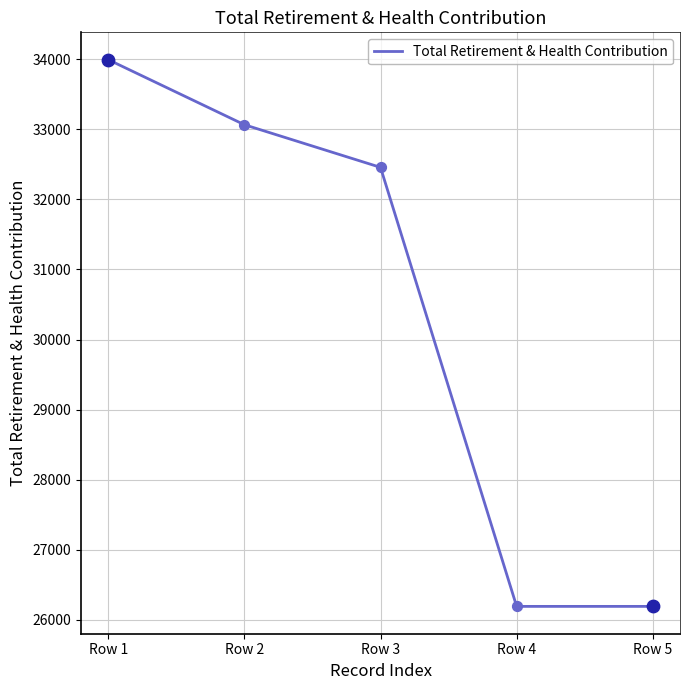

Between Row 5 and Row 1, which is larger?

Row 1